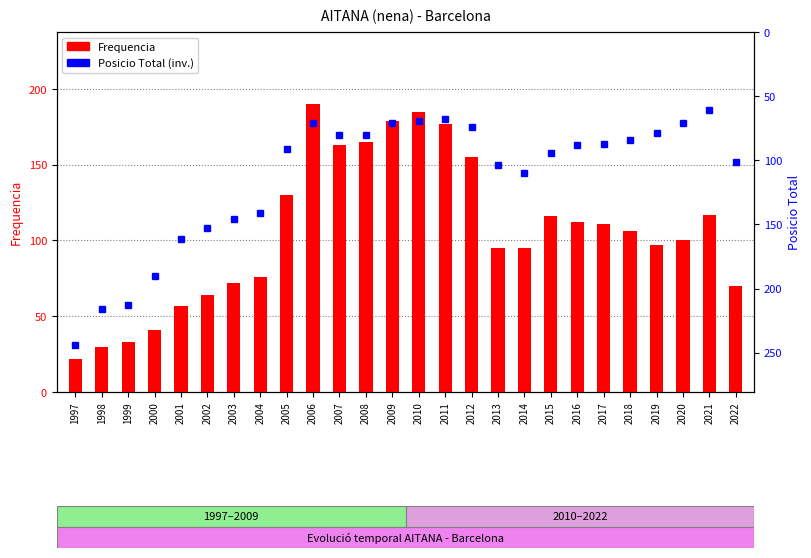

At which category is the sum across all series the highest?

1997